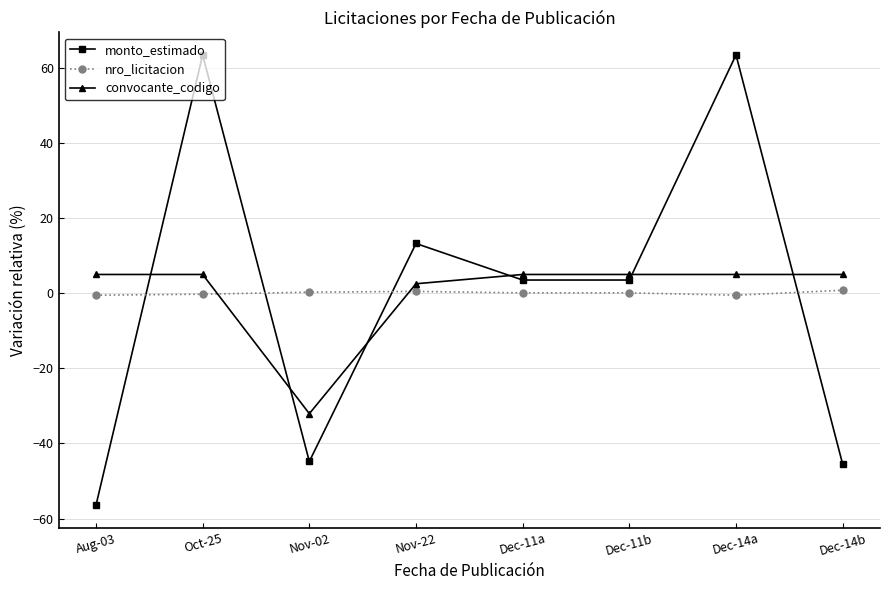

How many series are shown in this chart?

3